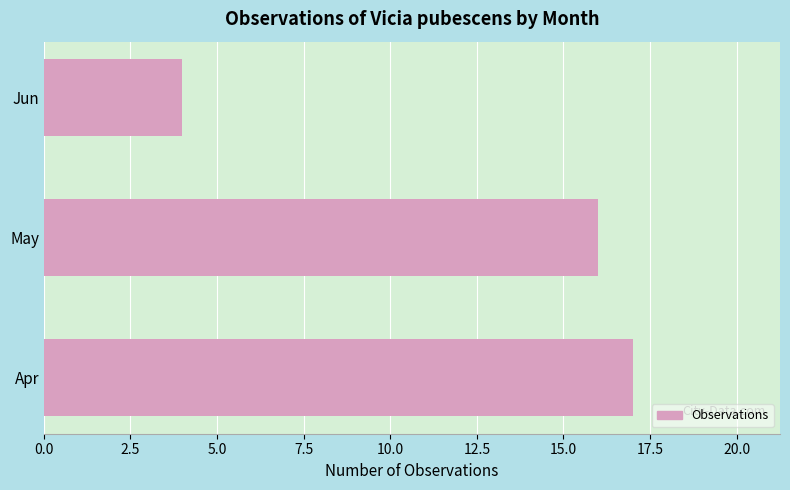

List the labels in order of value, smallest first.

Jun, May, Apr